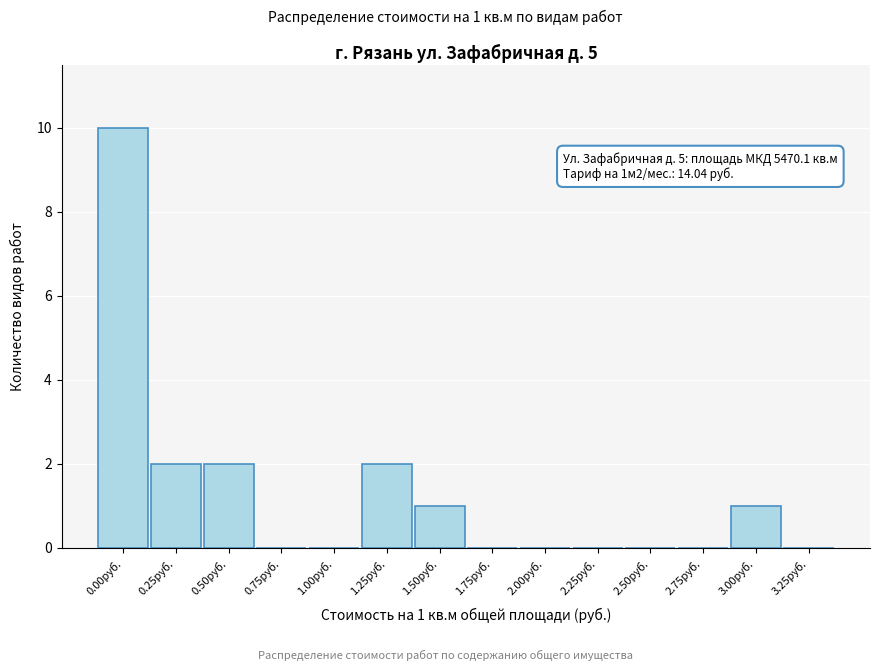

Reading right to left, transcribe all the data shown in this chart.

3.25руб.=0	3.00руб.=1	2.75руб.=0	2.50руб.=0	2.25руб.=0	2.00руб.=0	1.75руб.=0	1.50руб.=1	1.25руб.=2	1.00руб.=0	0.75руб.=0	0.50руб.=2	0.25руб.=2	0.00руб.=10